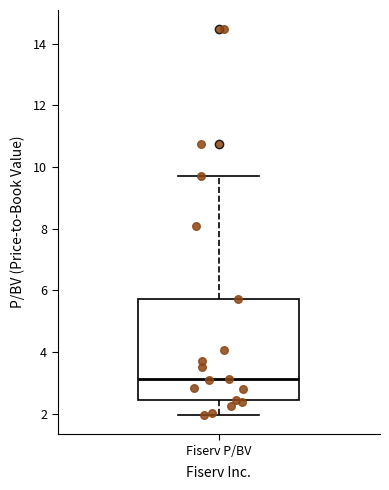

Where does the upper whisker of the box for Fiserv P/BV end on the y-axis? The values are not printed on the chart, so give them approximately, as read against the axis.

9.8